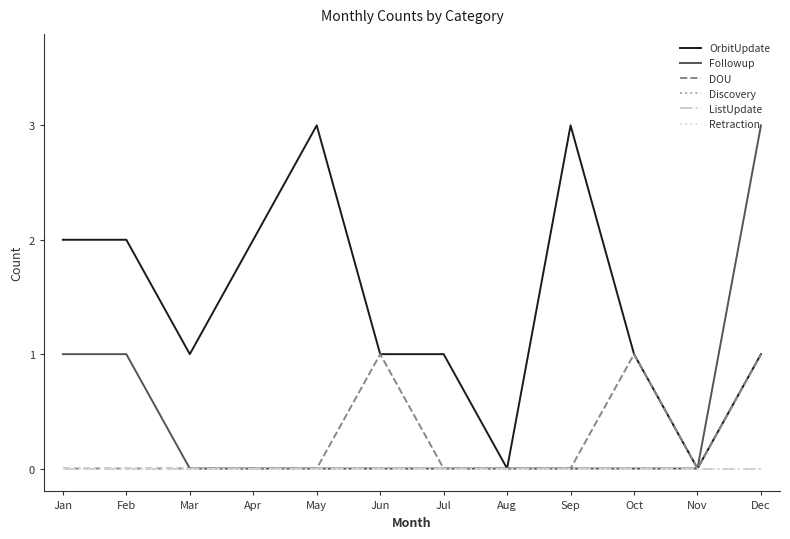

True or false: OrbitUpdate has a value of 0 at Nov.

True